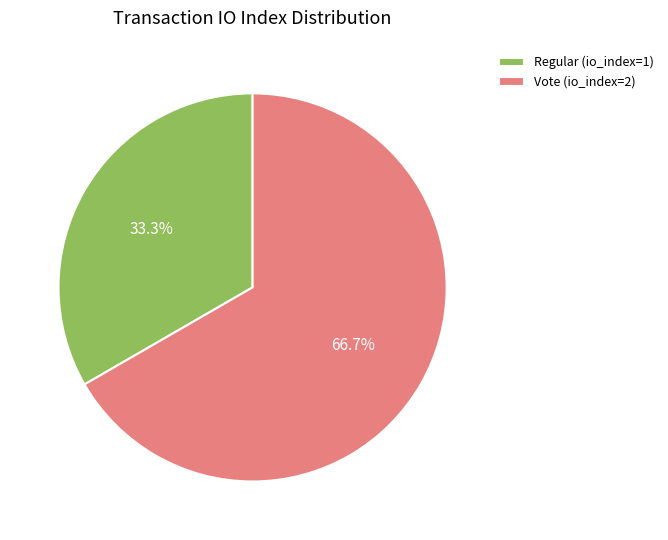

Rank the categories by value from highest to lowest.

Vote (io_index=2), Regular (io_index=1)